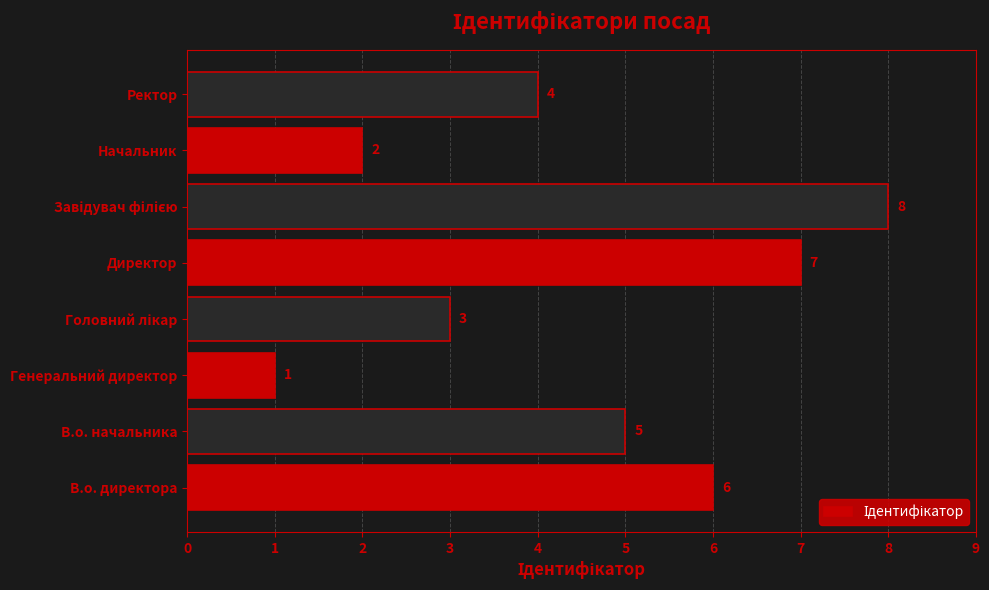

True or false: the data shows 11 at Директор.

False